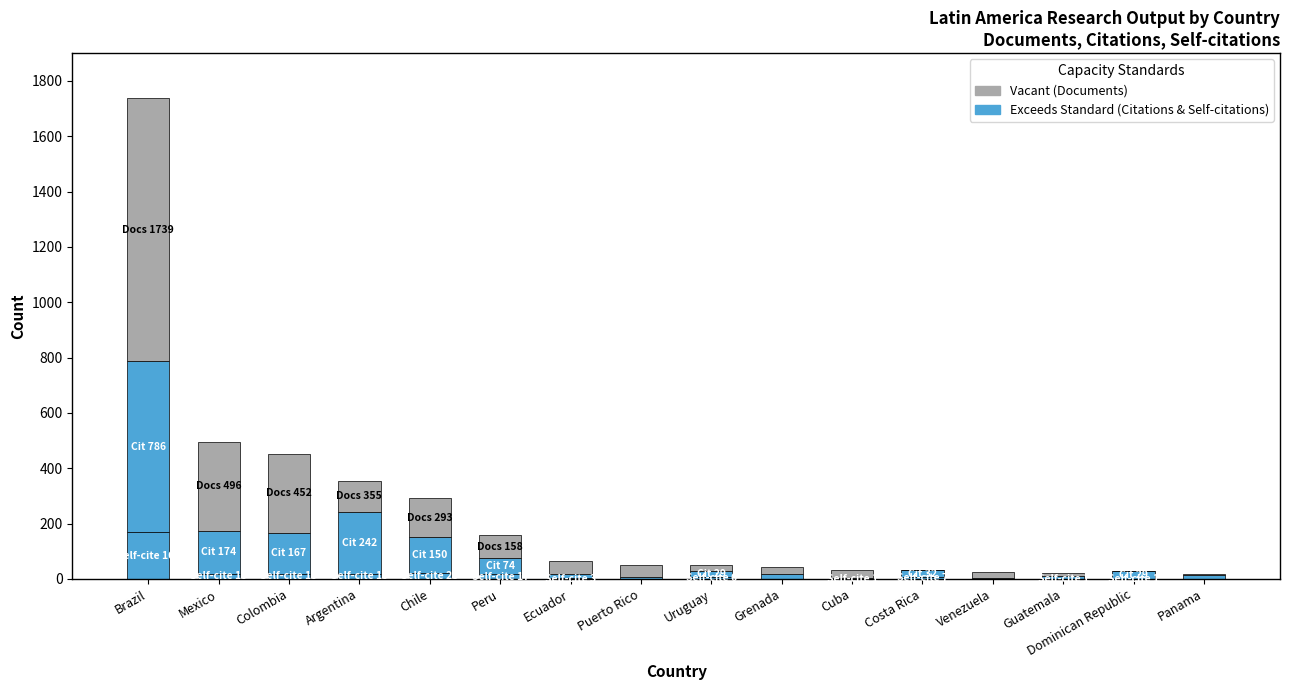

At which category is the sum across all series the highest?

Brazil